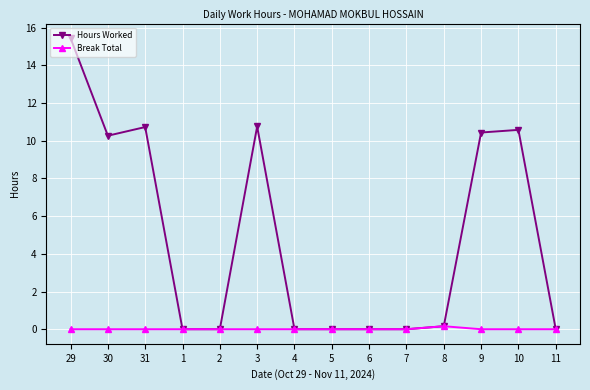

Rank the series by their maximum value, from lowest to highest.

Break Total, Hours Worked